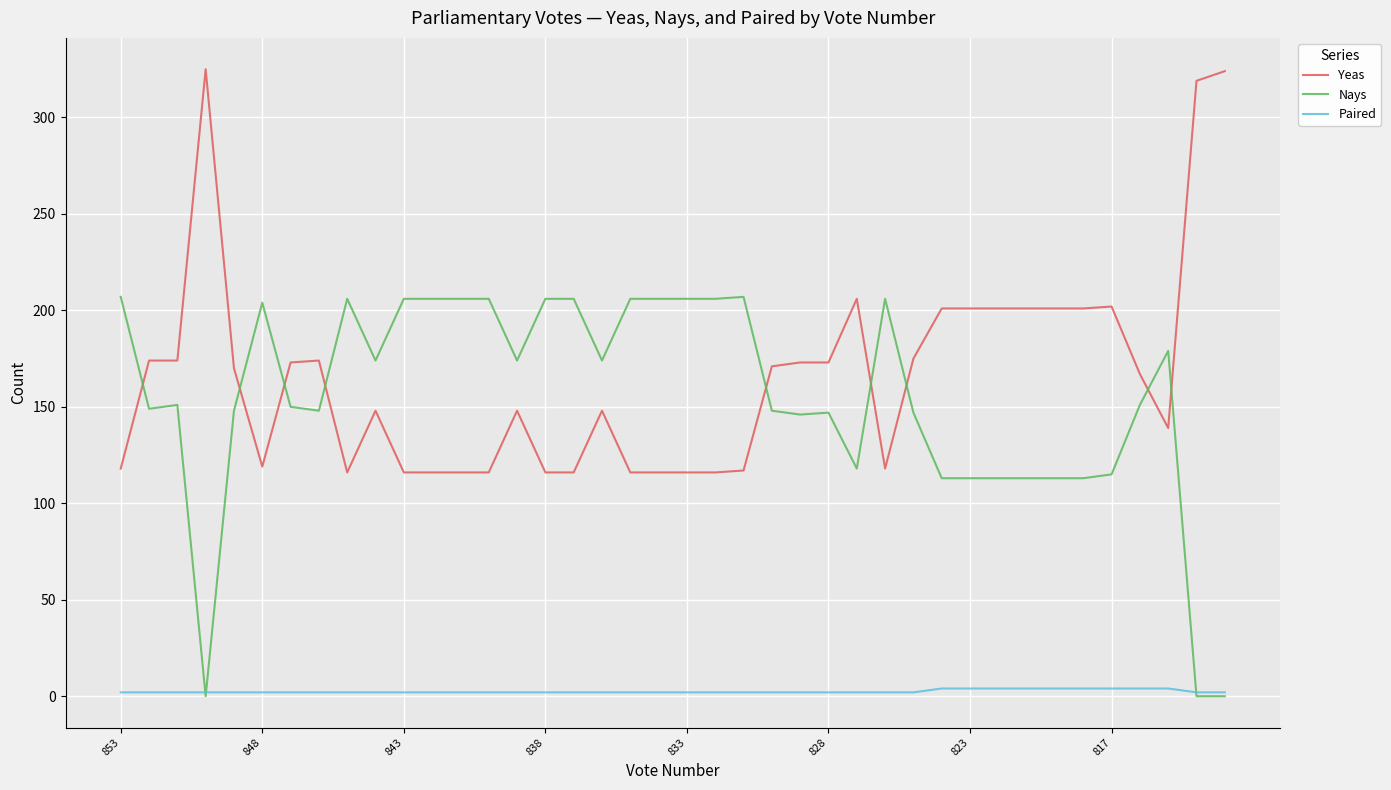

What is the maximum value shown in the chart?

325